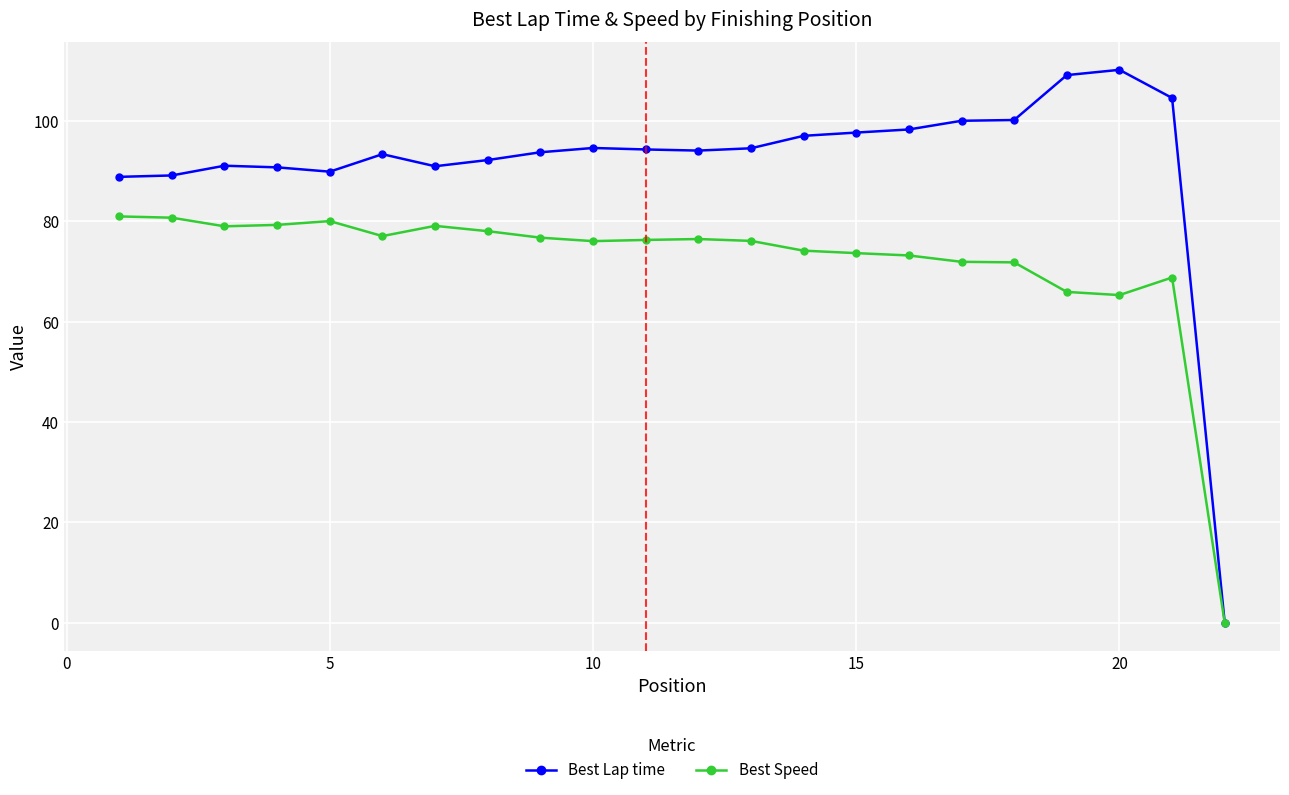

True or false: Best Speed has more than 0 points higher than both neighbors.

True